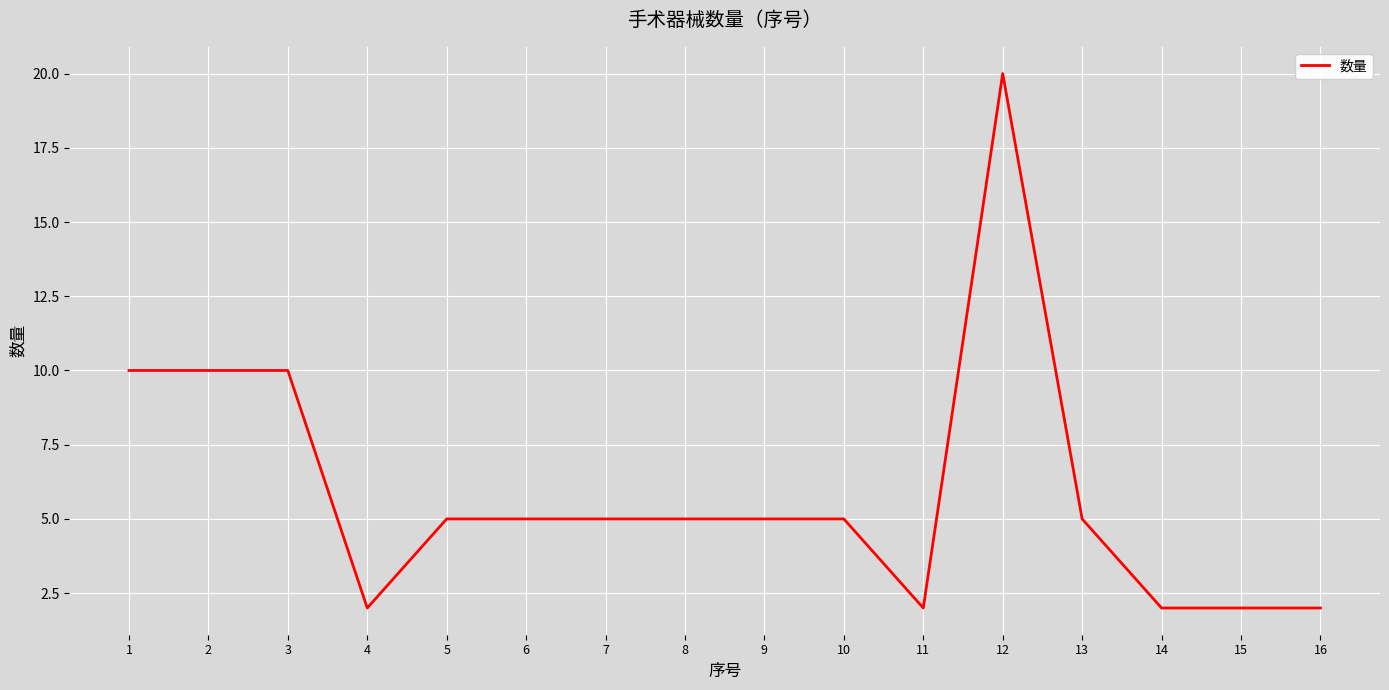

Between 10 and 4, which is larger?

10